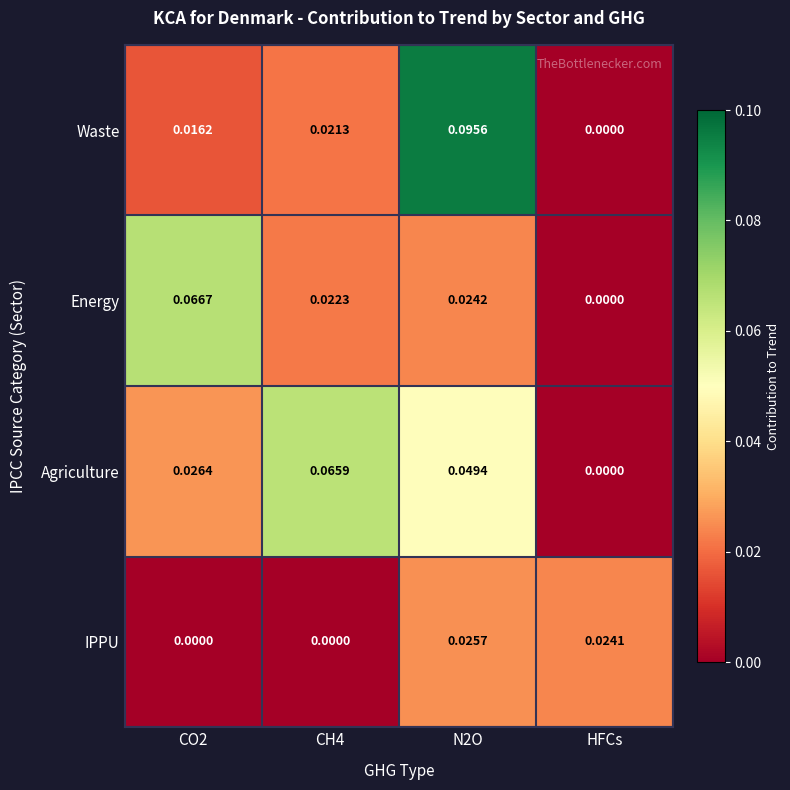

At how many categories does at least one series exceed 0?

4